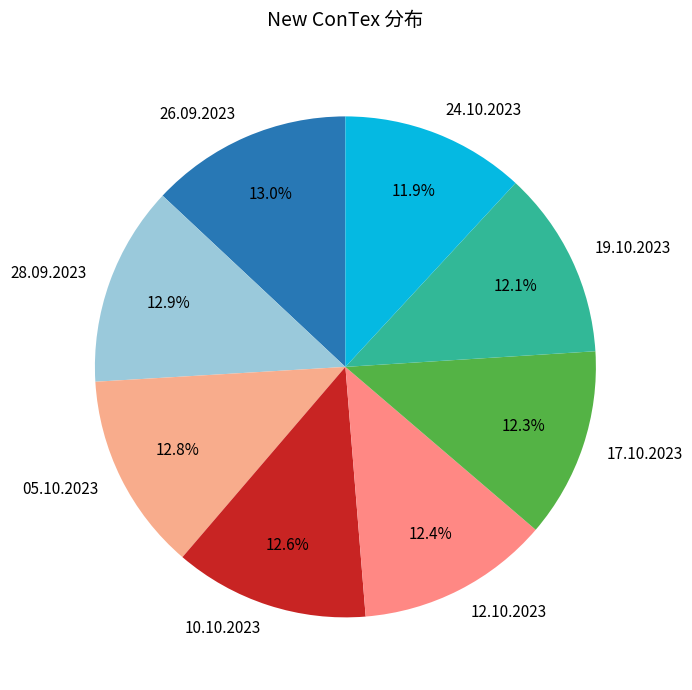

What is the total percentage of 12.10.2023 and 05.10.2023?

25.2%